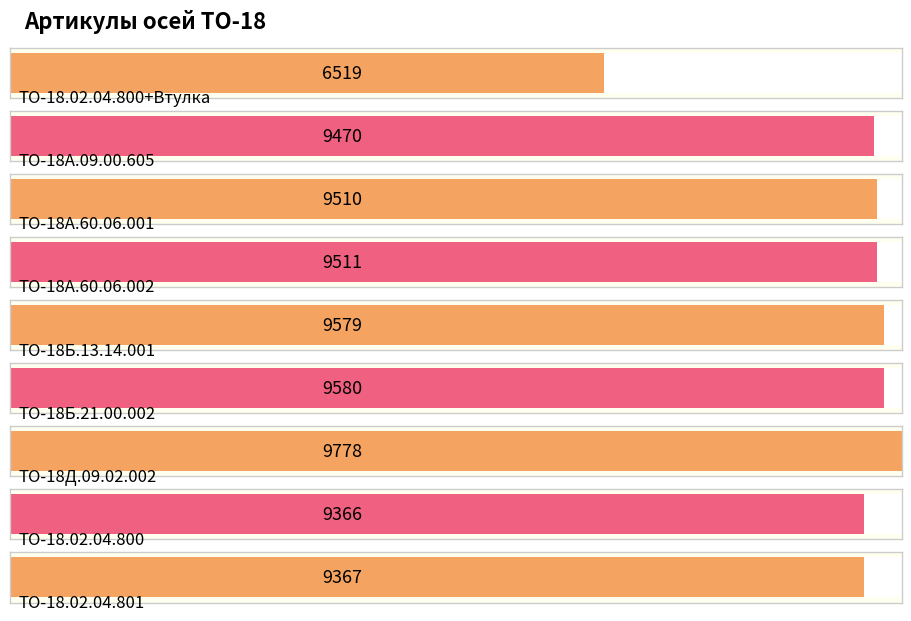

What is the difference between the maximum and minimum values?

3259